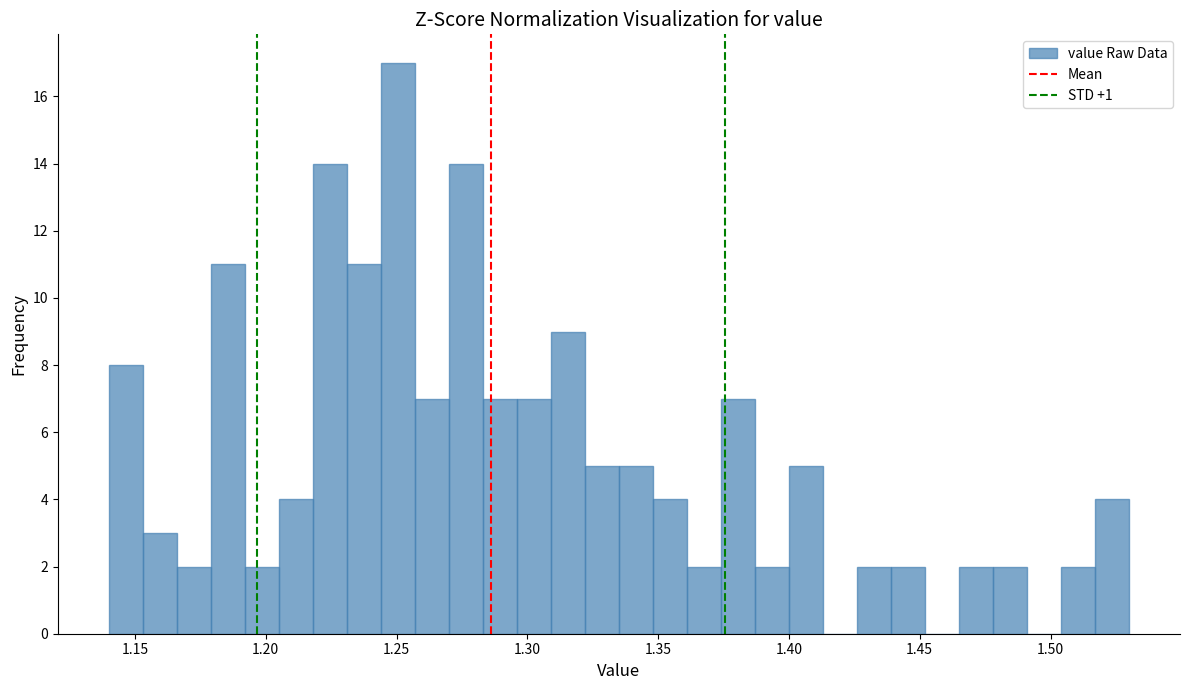

Around what value on the x-axis is the tallest bar? Give the approximate position of its centre, as read against the axis.

1.250